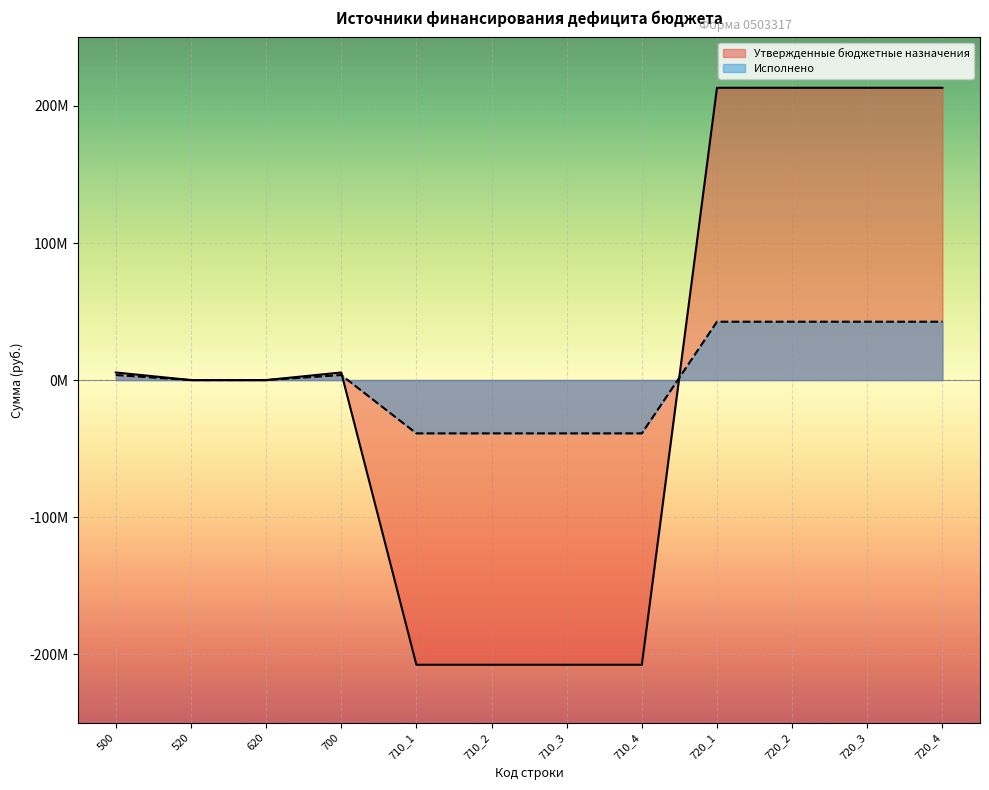

How many interior local peaks does the Исполнено series have?

1